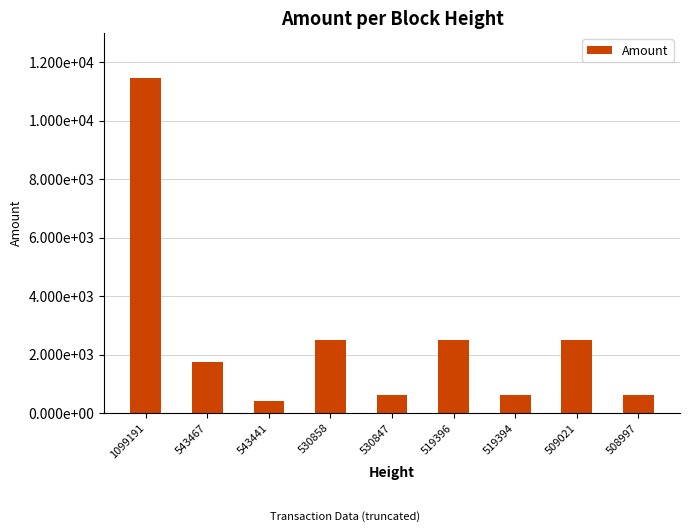

Approximately how many times larger is the value at 519394 compared to 530858?

0.2